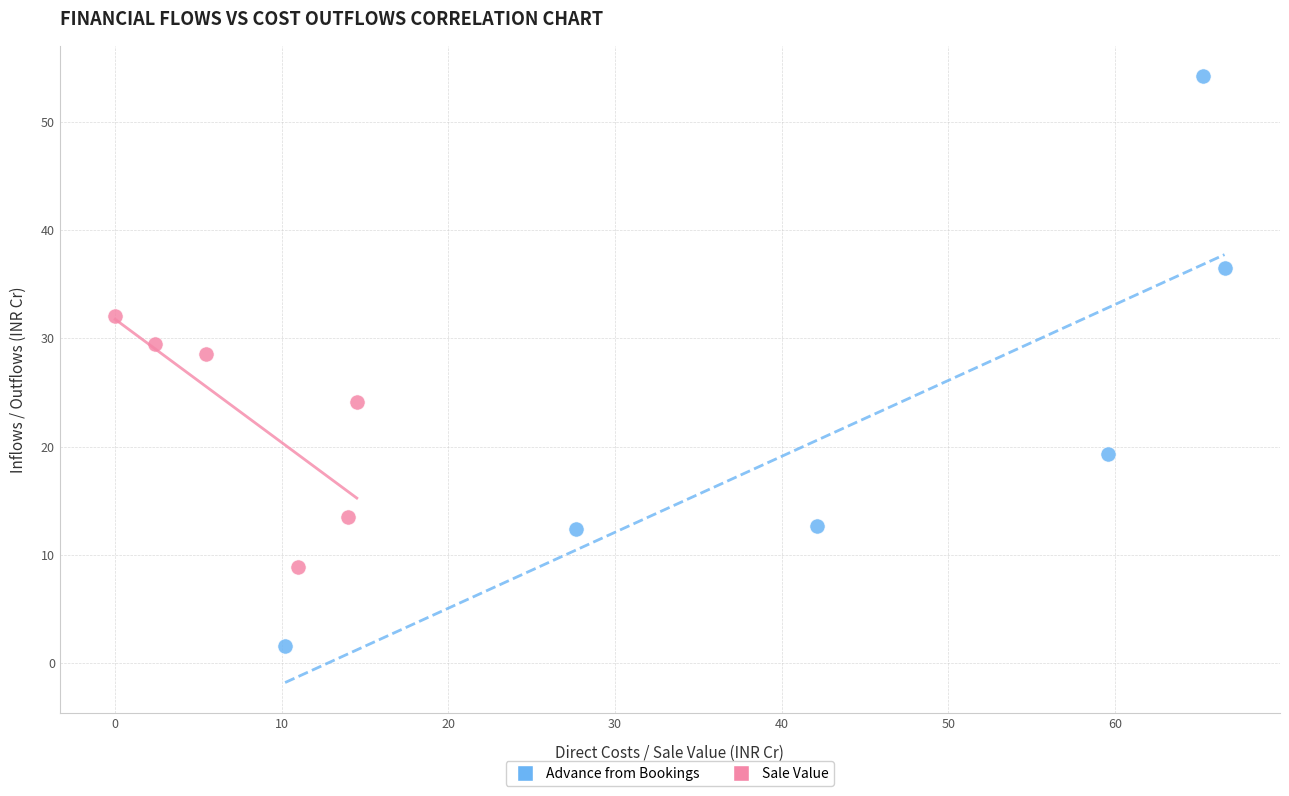

Which series reaches the minimum Y coordinate?

Advance from Bookings